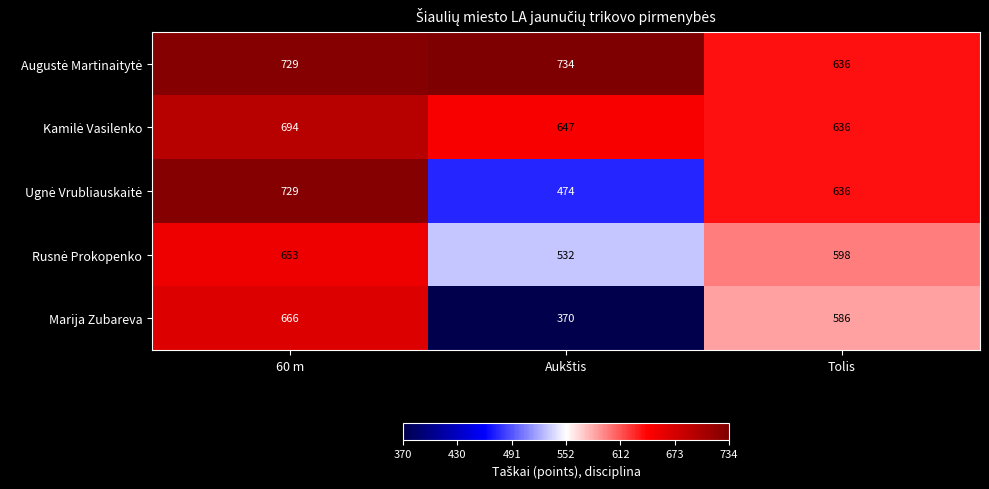

Which series has the largest range (max minus min)?

Marija Zubareva